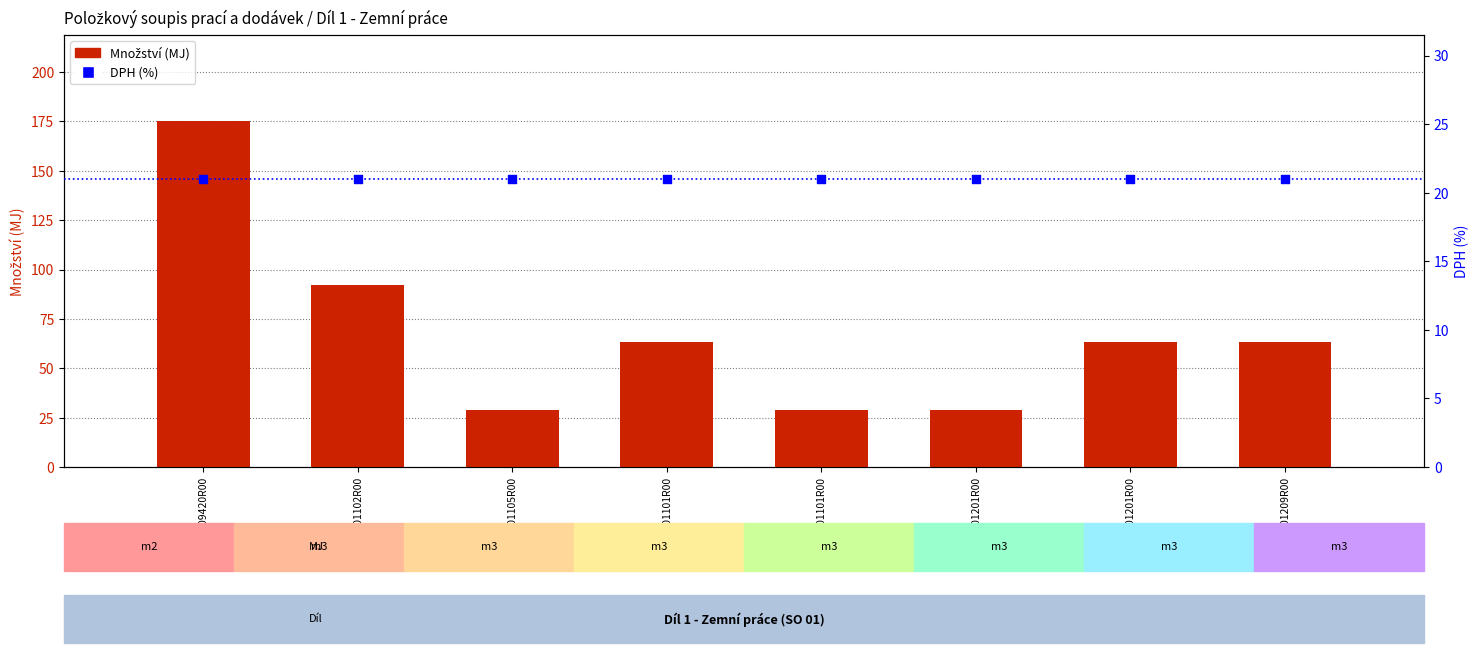

Which series has the largest total across all categories?

Množství (MJ)